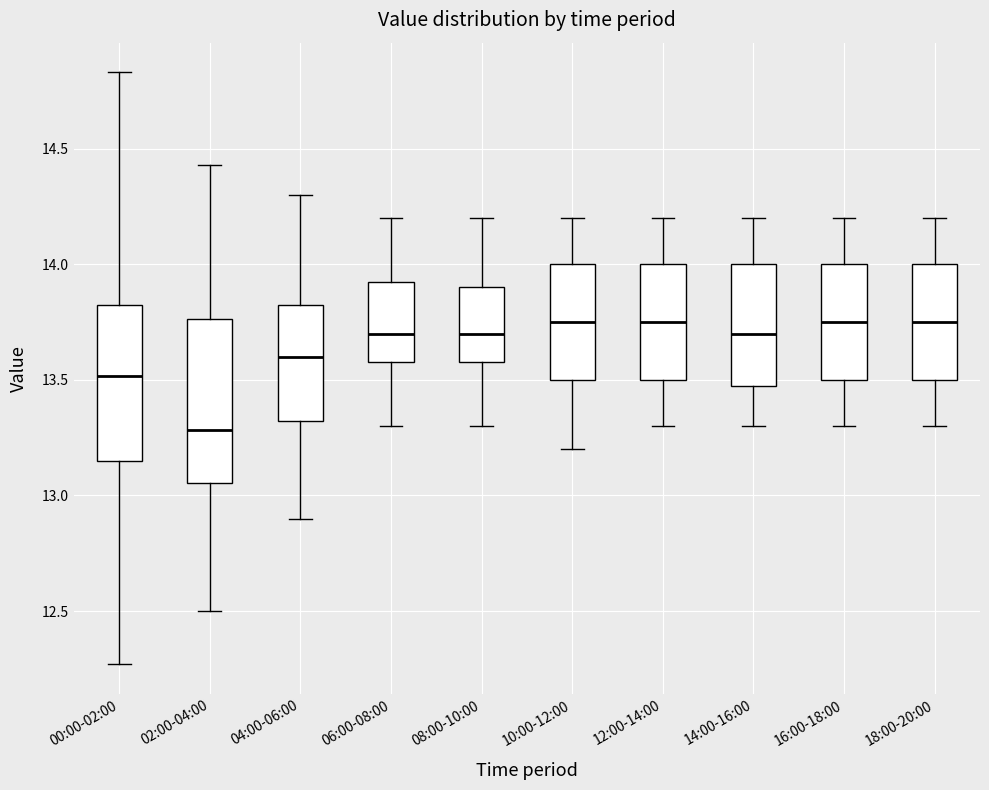

Where does the upper whisker of the box for 10:00-12:00 end on the y-axis? The values are not printed on the chart, so give them approximately, as read against the axis.

14.20